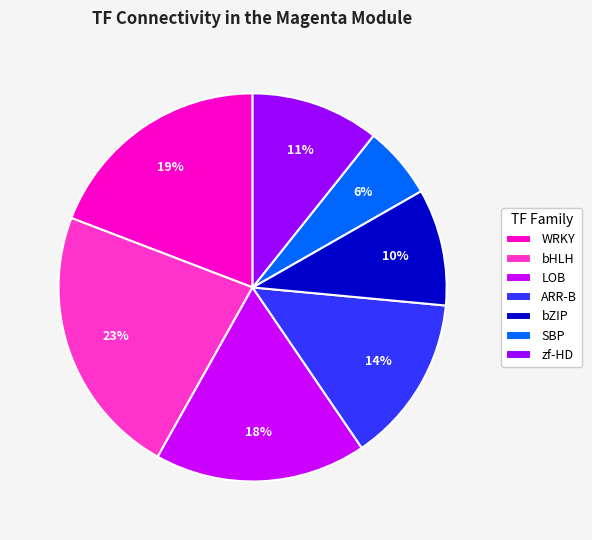

Which has a higher value, ARR-B or bHLH?

bHLH